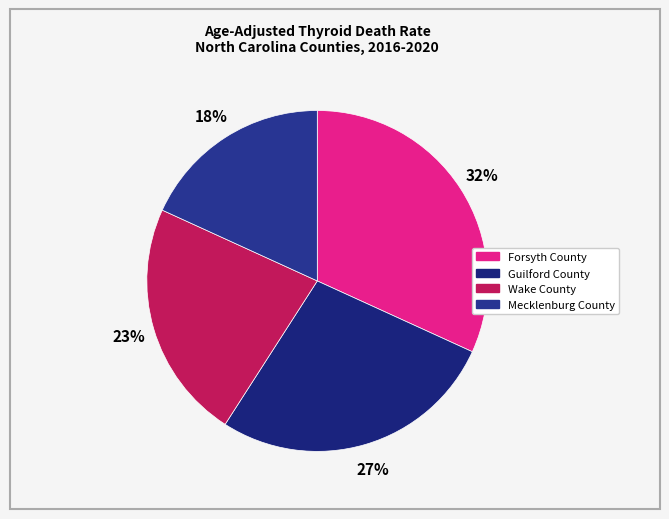

Which category has the smallest portion of the pie?

Mecklenburg County